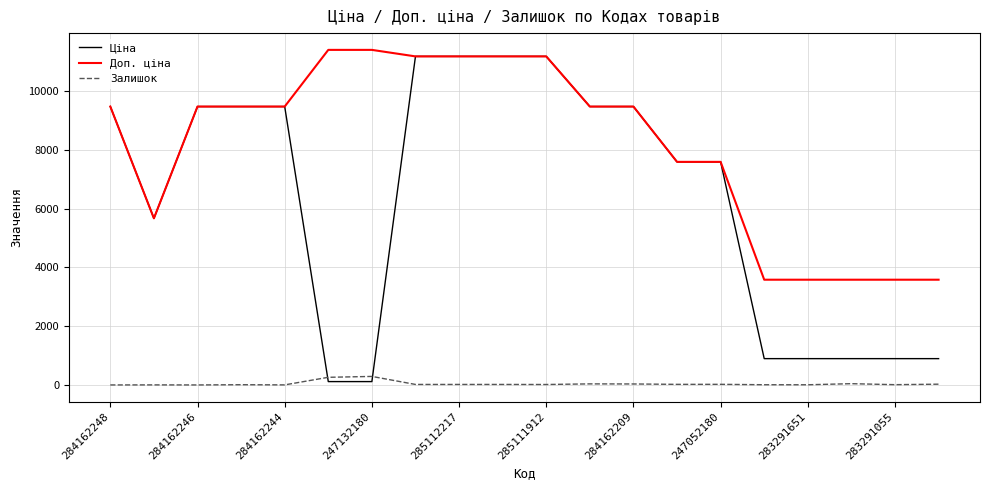

True or false: Доп. ціна and Залишок cross at least once.

False